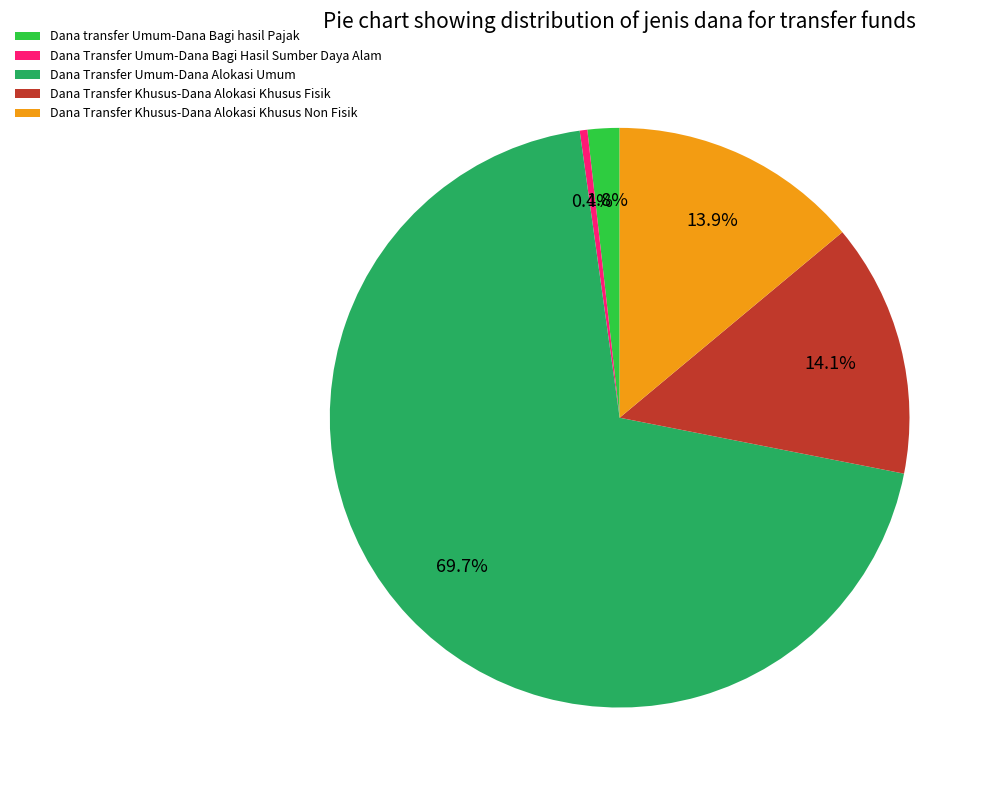

To the nearest percent, what percentage of the pie is Dana Transfer Khusus-Dana Alokasi Khusus Fisik?

14%